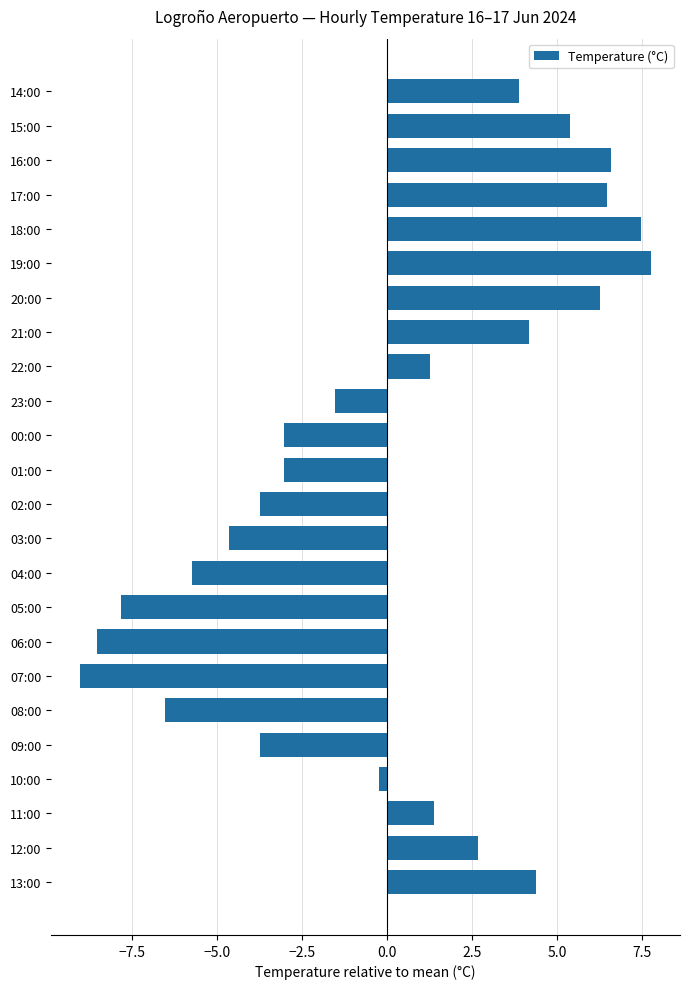

What is the difference between the second highest and second lowest values?

16.0